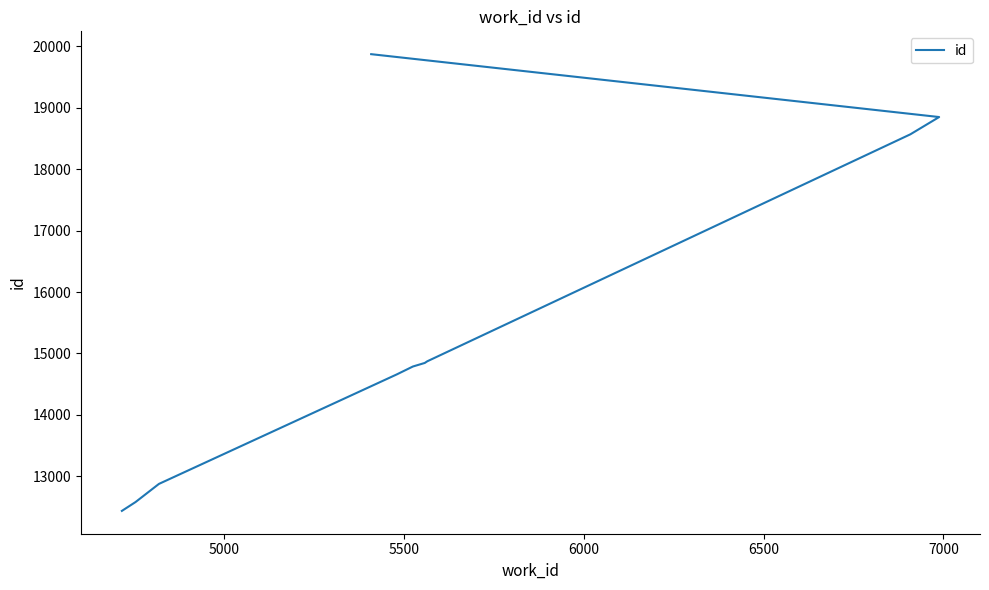

Count the number of data series in this chart.

1